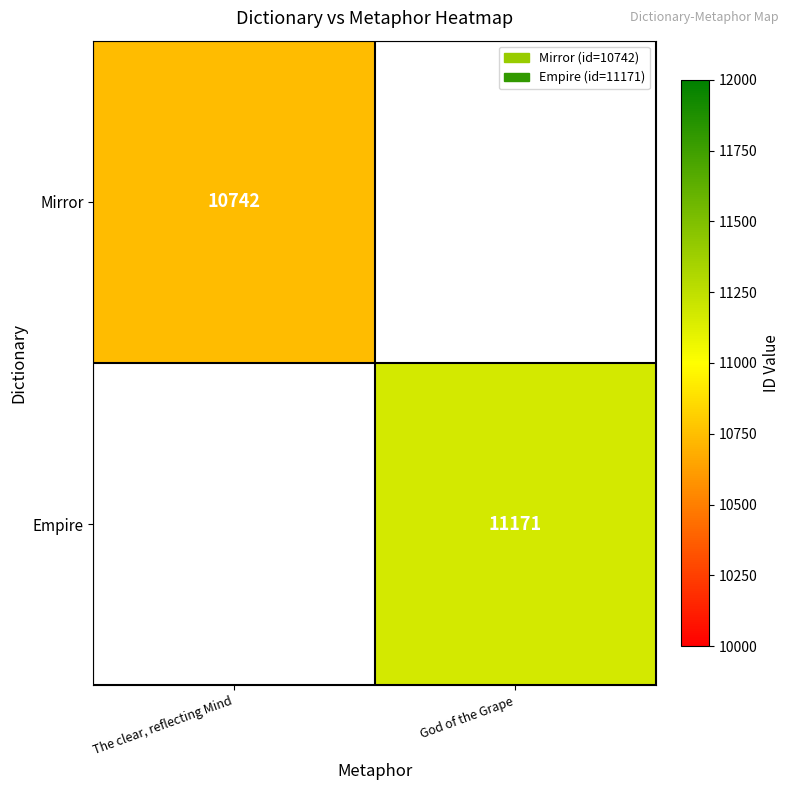

The value of Mirror at The clear, reflecting Mind is 10742. True or false?

True